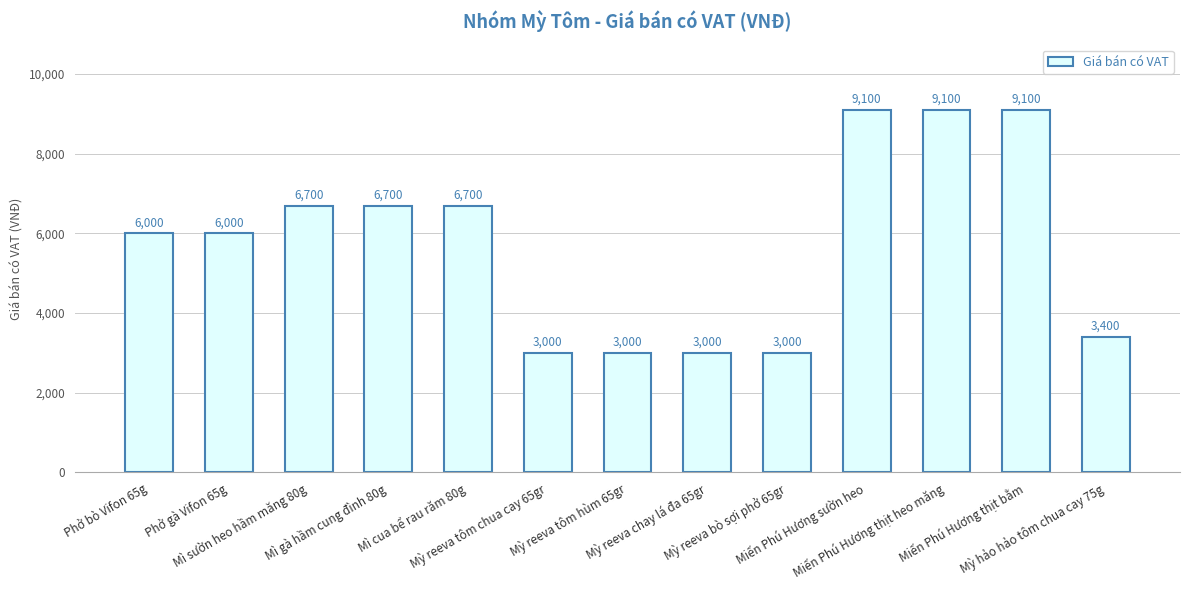

What is the maximum value shown in the chart?

9100